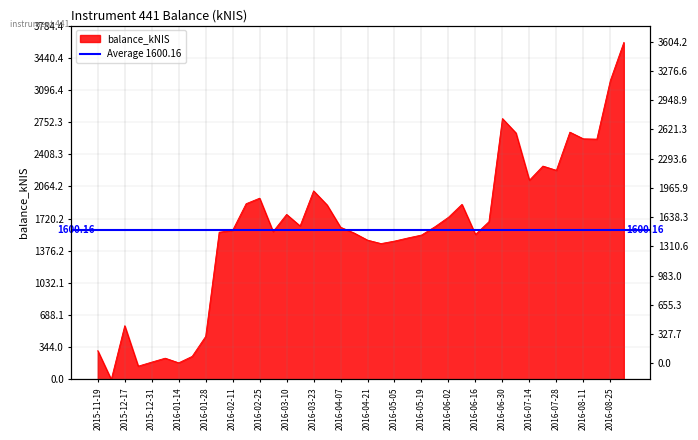

Reading left to right, list all the values displayed in this chart.

308.2	0.0	575.1	142.6	185.7	227.9	178.3	247.3	460.9	1574.7	1595.4	1879.7	1938.6	1581.5	1765.0	1641.9	2016.8	1866.4	1627.8	1566.6	1490.3	1453.3	1479.9	1513.5	1544.4	1633.5	1734.5	1872.8	1550.9	1687.3	2790.0	2636.7	2130.7	2282.1	2236.7	2644.8	2573.6	2570.0	3196.9	3604.2